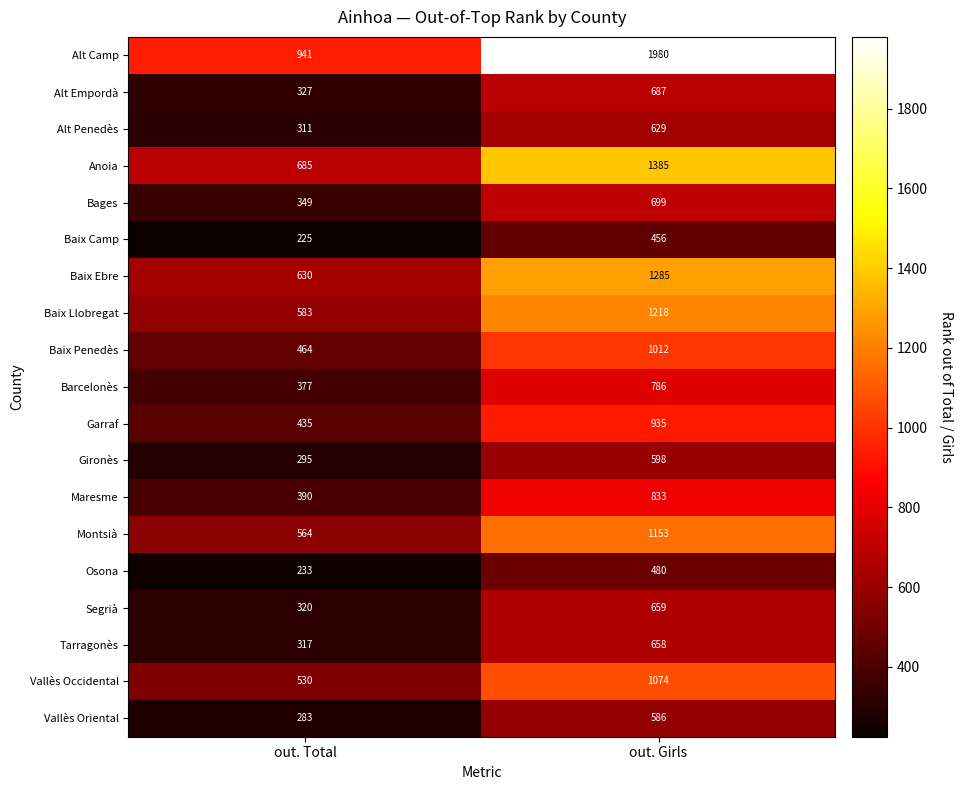

What is the smallest value displayed?

225